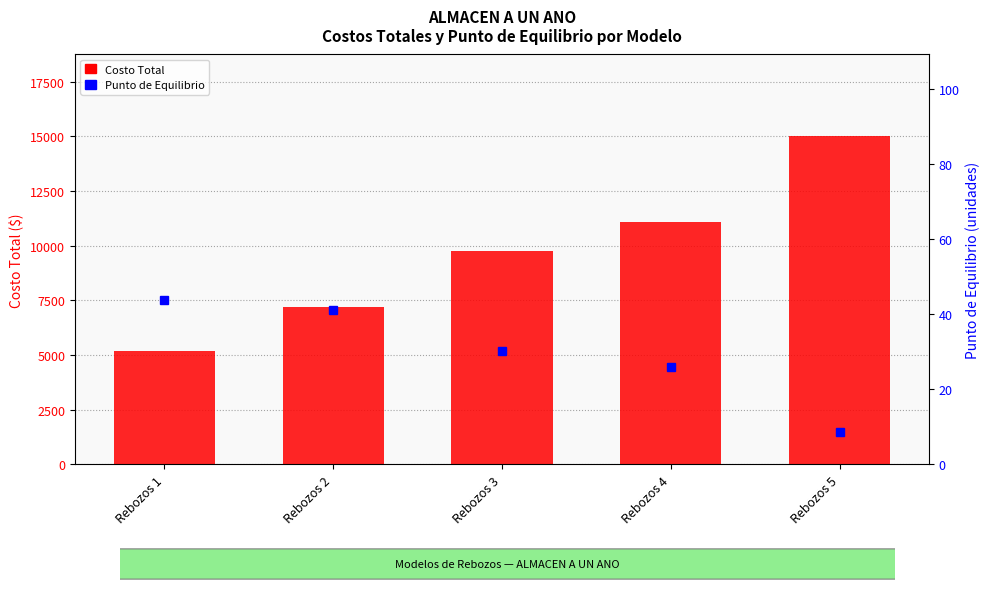

At which label is Costo Total closest to 10087?

Rebozos 3